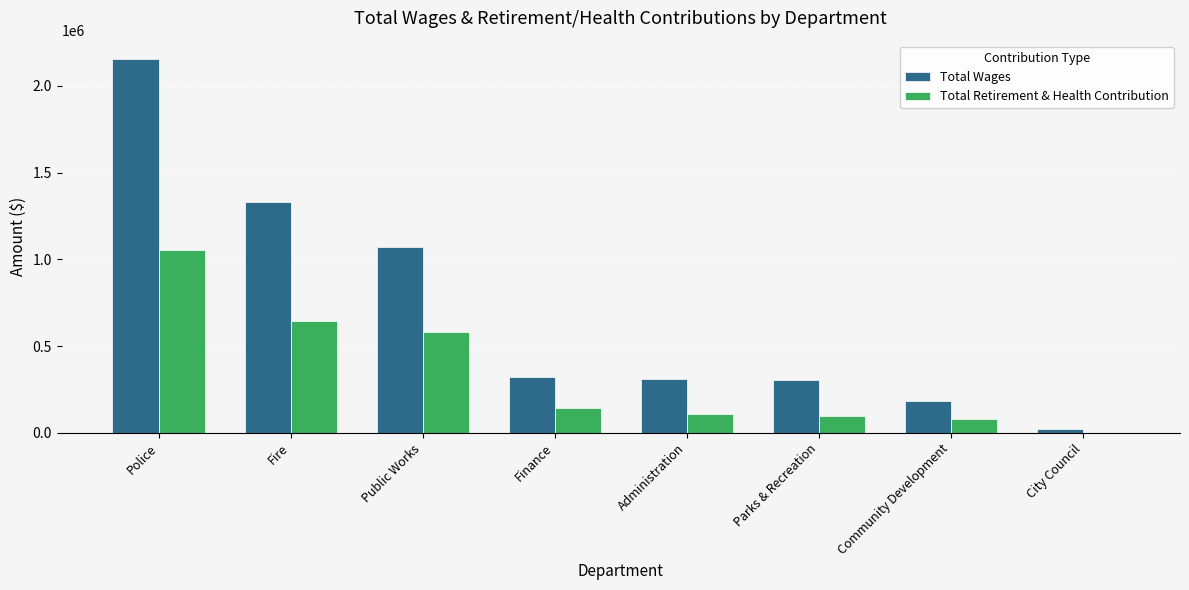

Which label corresponds to the largest value in the chart?

Police